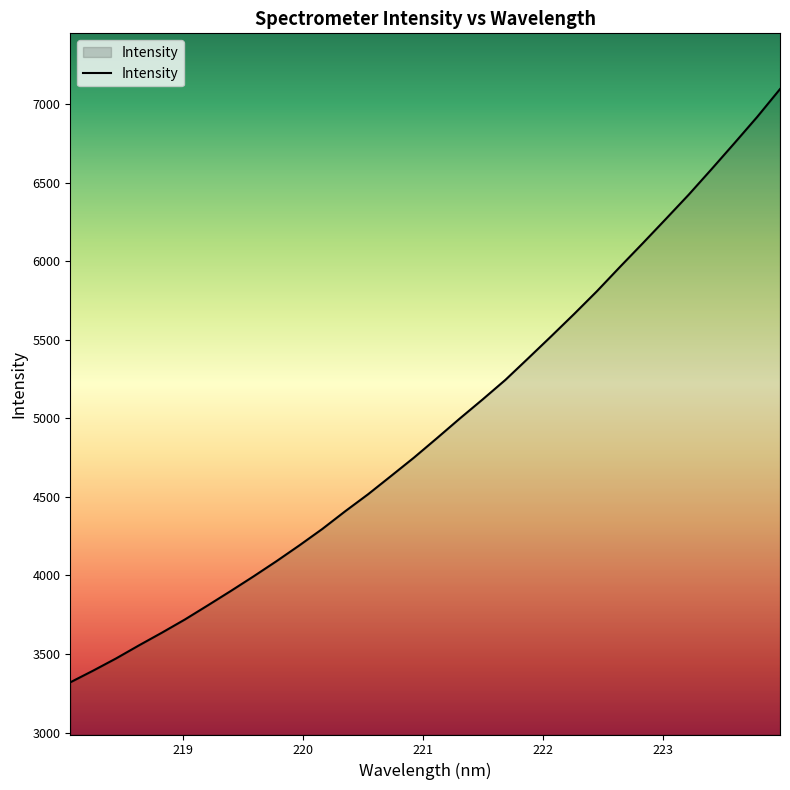

What is the sum of all values?

158409.5